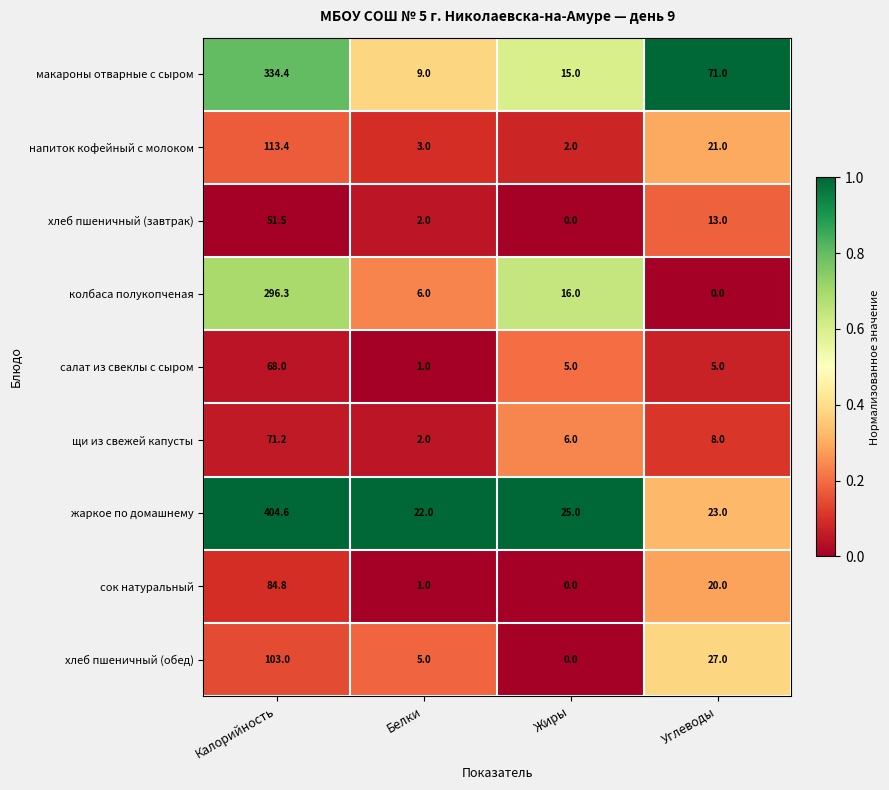

What is the sum of the хлеб пшеничный (завтрак) values at Жиры and Калорийность?

51.5